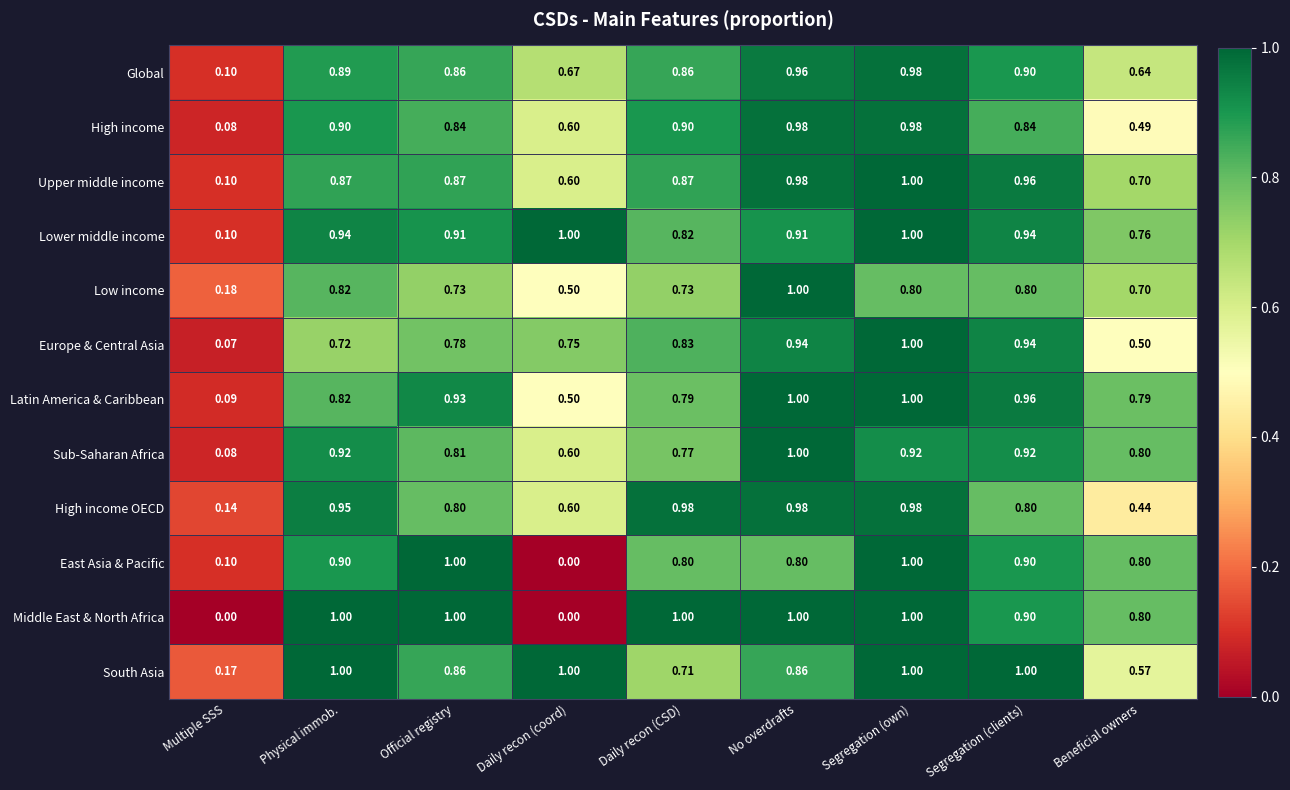

At which category is the sum across all series the highest?

Segregation (own)